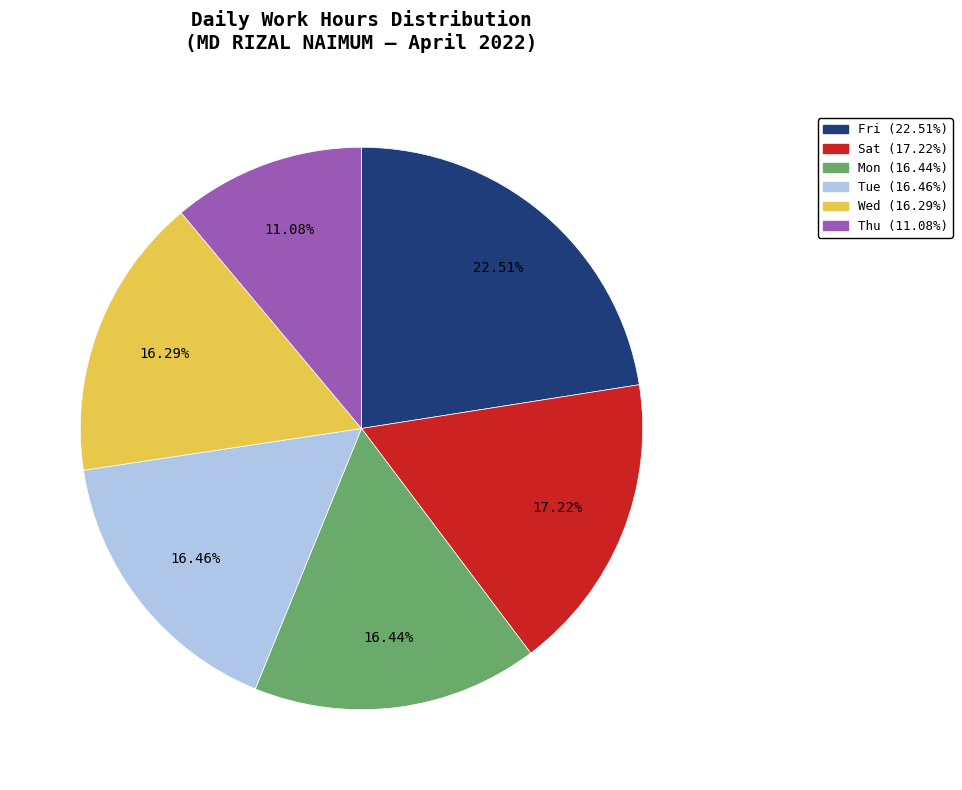

Is there a majority slice in this chart?

No